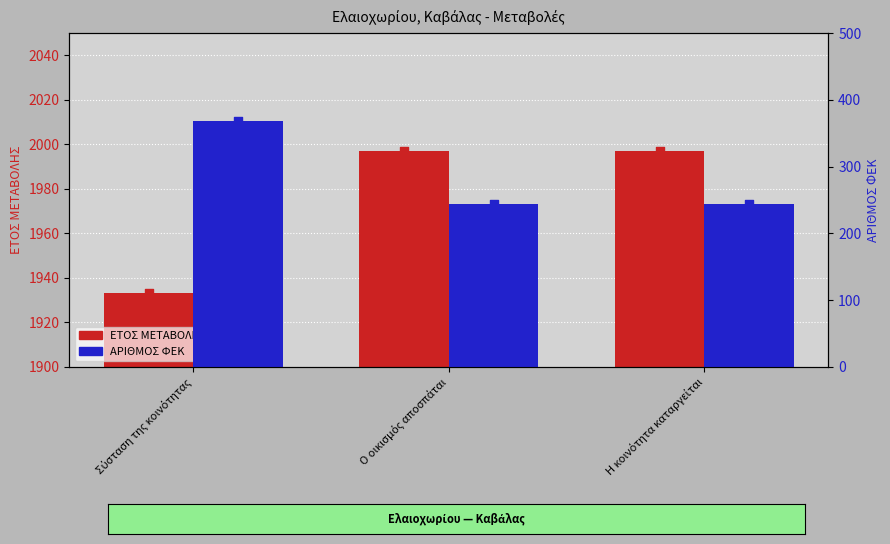

Which series contains the highest Y value?

ΕΤΟΣ ΜΕΤΑΒΟΛΗΣ